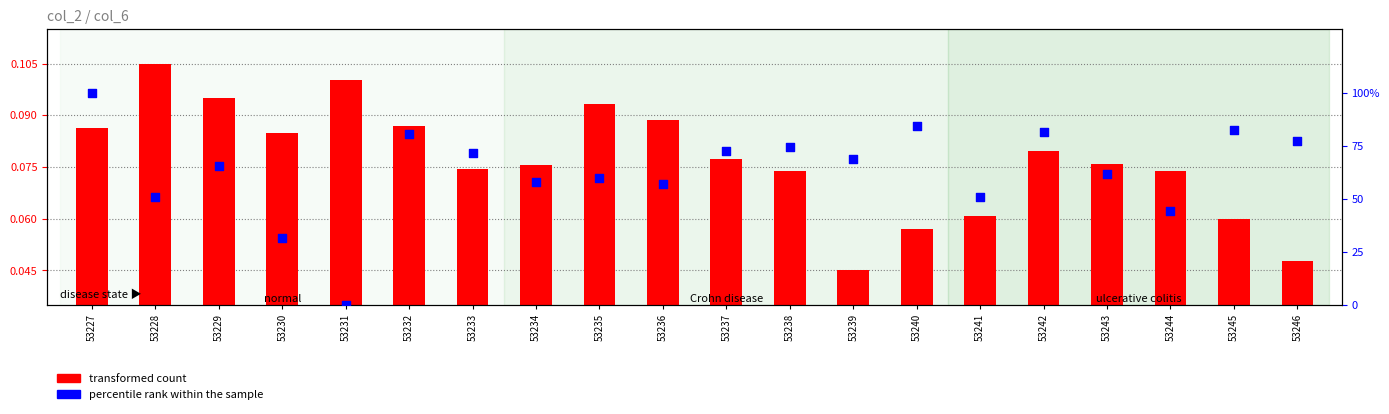

What are all the series names shown in the legend?

transformed count, percentile rank within the sample